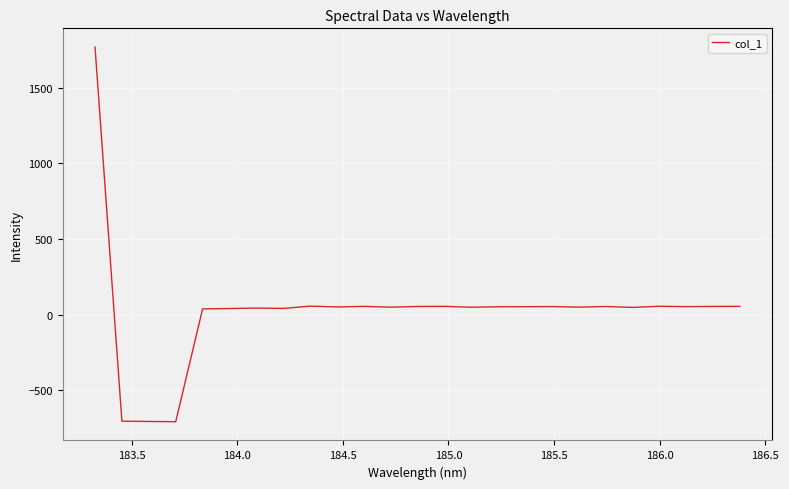

True or false: there are more than 1 points higher than both neighbors.

True